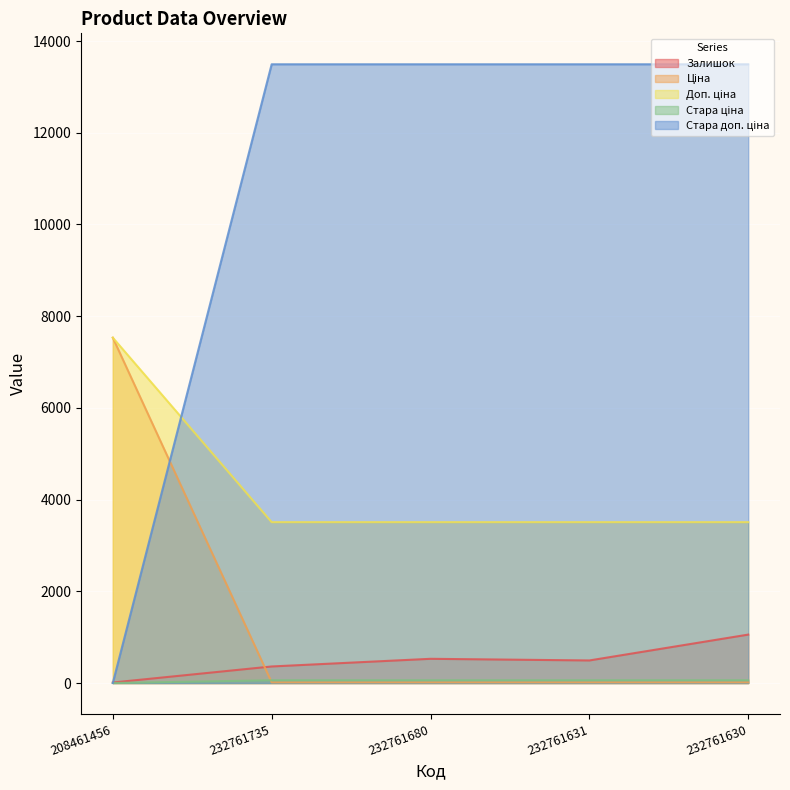

Where do Ціна and Залишок first cross each other?

208461456 and 232761735